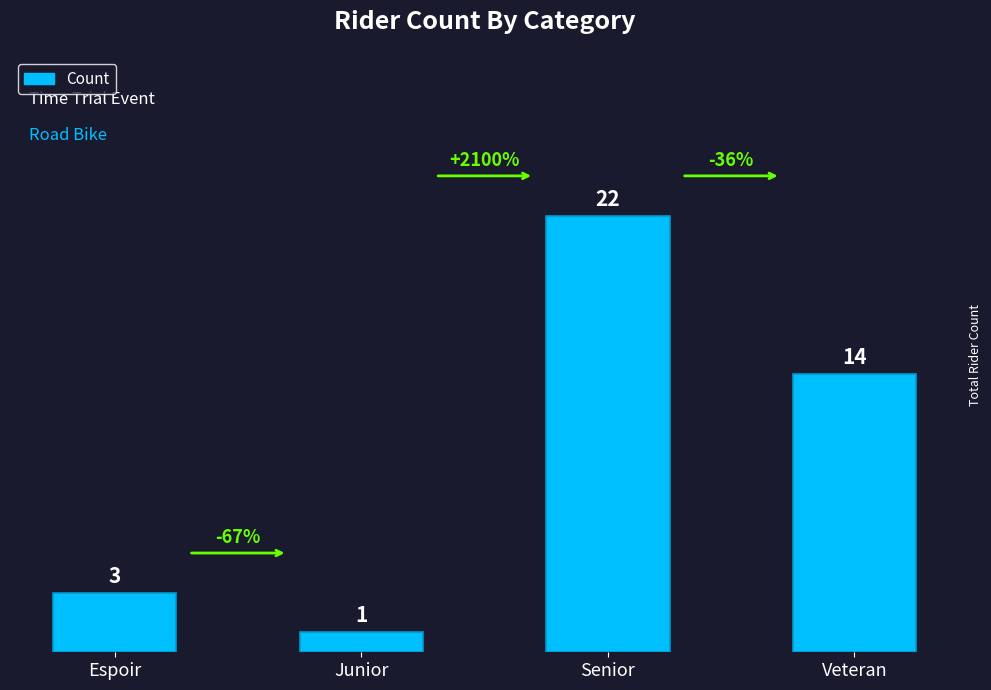

What position from the right is Veteran?

1